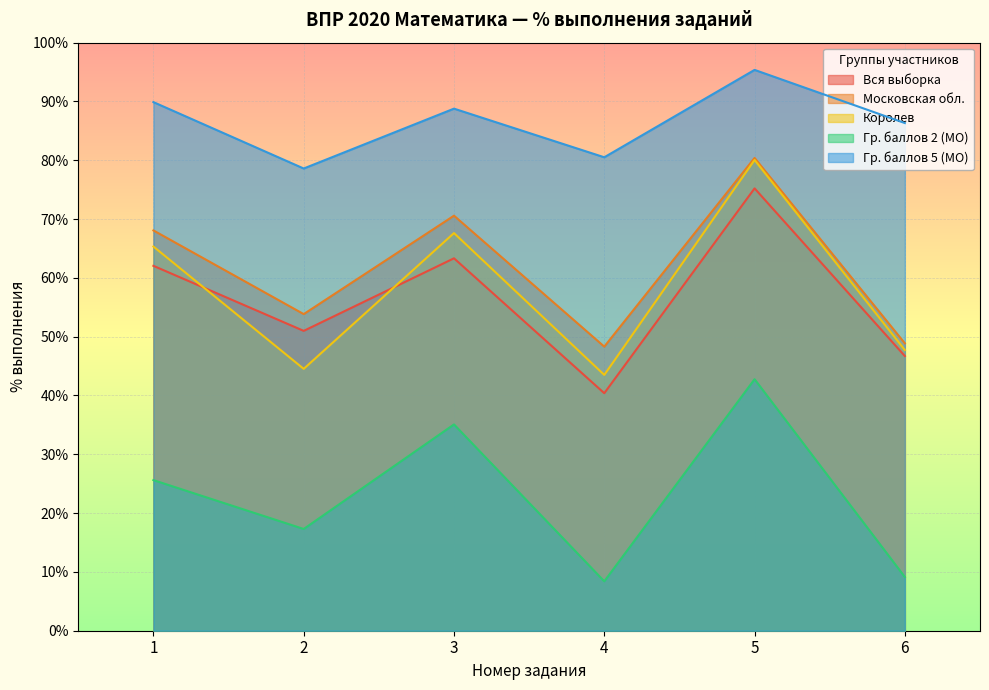

Rank the series by their maximum value, from lowest to highest.

Гр. баллов 2 (МО), Вся выборка, Королев, Московская обл., Гр. баллов 5 (МО)